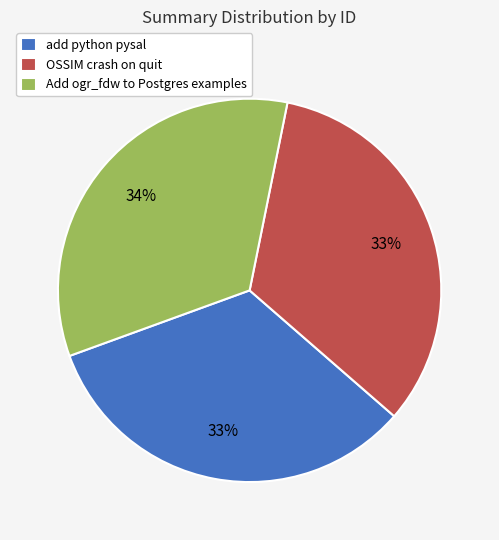

Does Add ogr_fdw to Postgres examples represent more than half of the total?

No